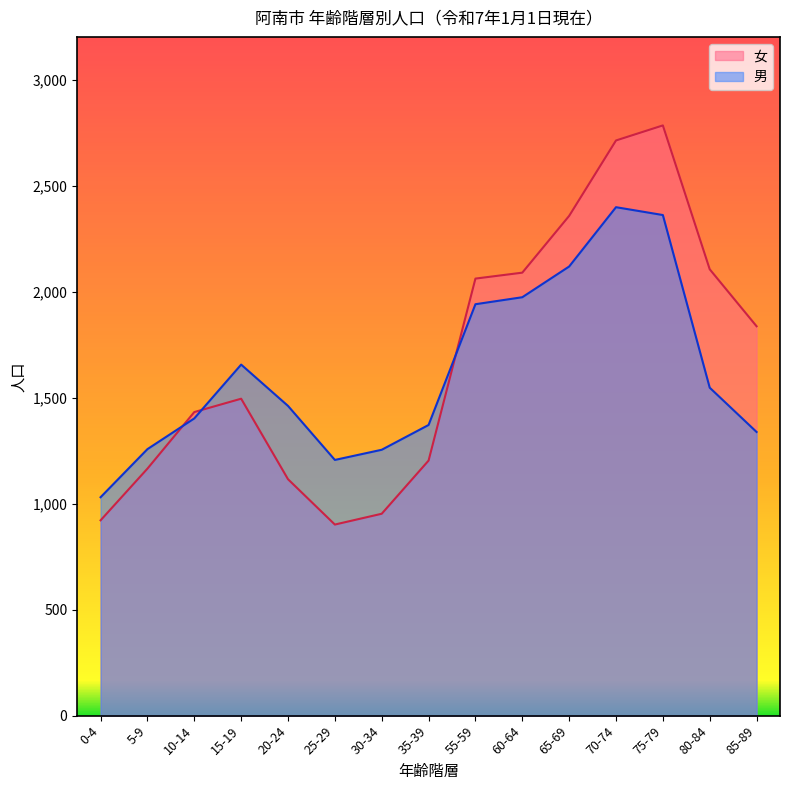

What is the approximate value of 女 at 10-14?

1433